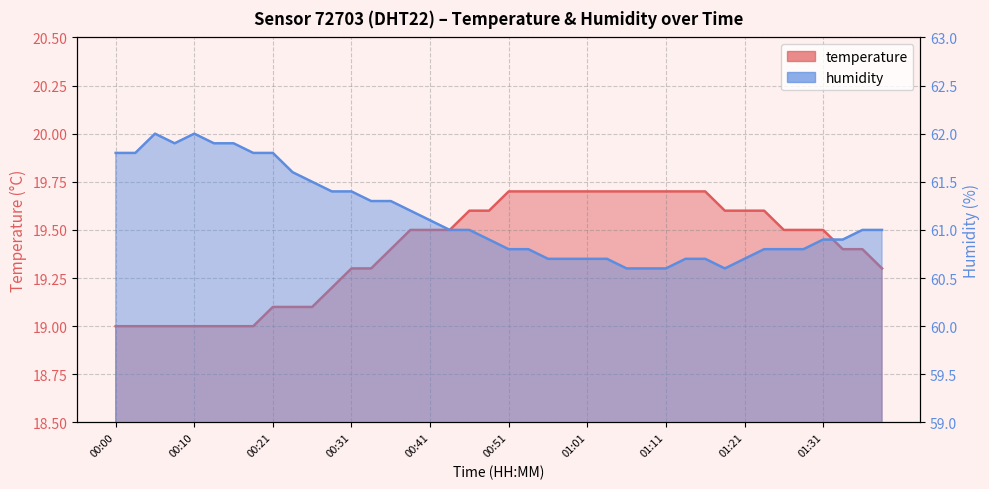

At how many categories does at least one series exceed 42?

40